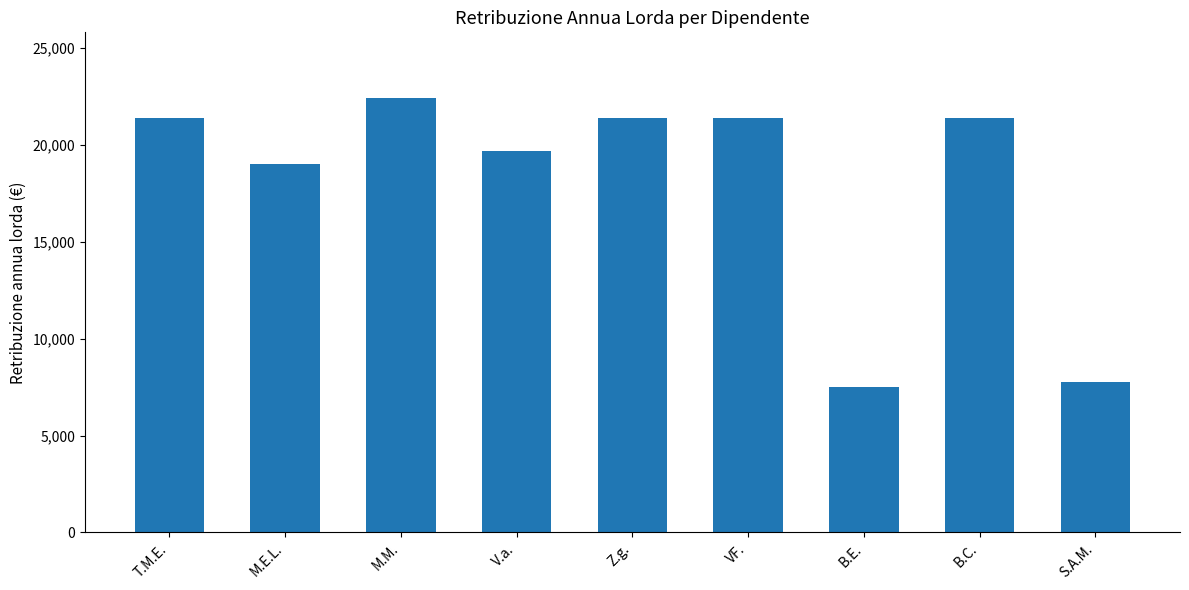

Reading right to left, extract all data points from this chart.

S.A.M.=7764.8	B.C.=21405.8	B.E.=7482.8	VF.=21405.8	Z.g.=21405.8	V.a.=19670.7	M.M.=22448.4	M.E.L.=19027.3	T.M.E.=21405.8